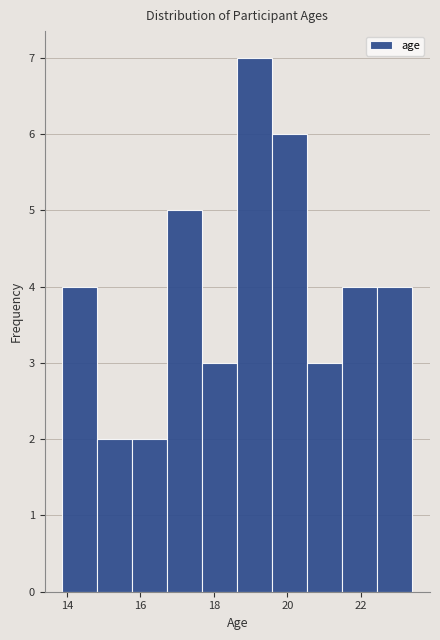

Over which range of the x-axis is the bar tallest?

18.6 to 19.6